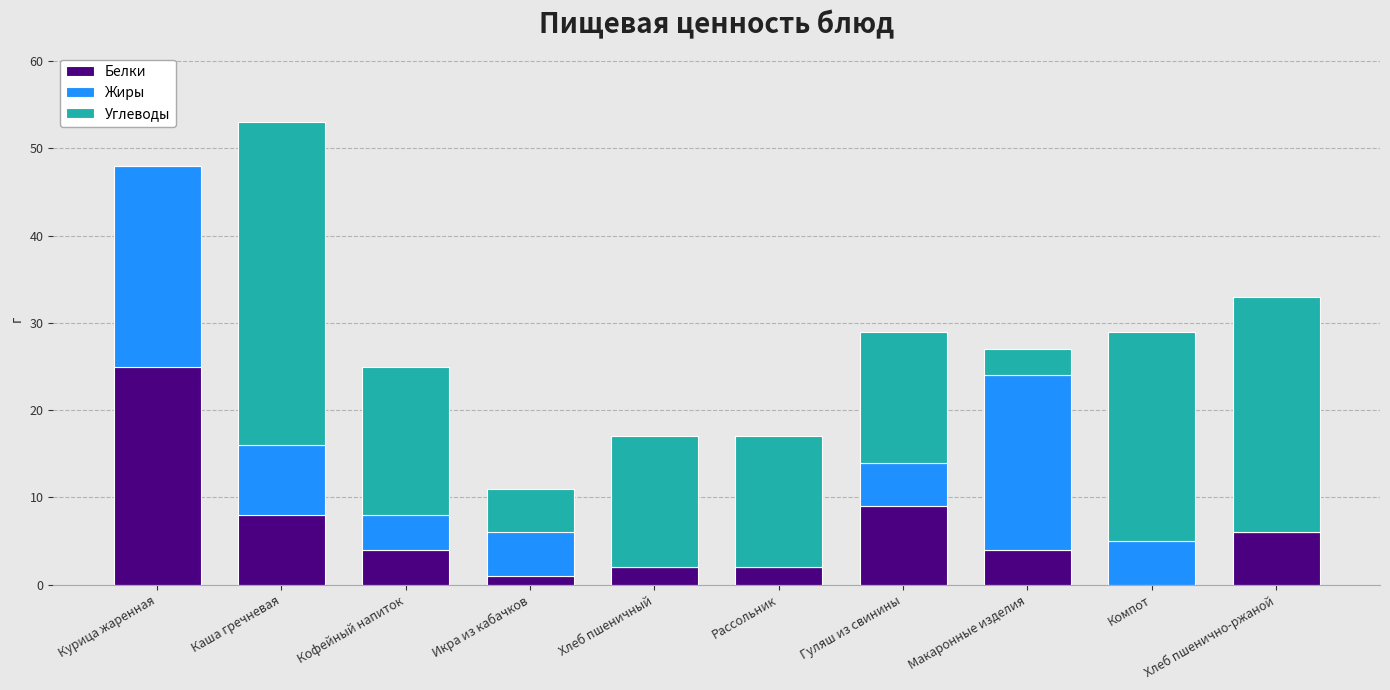

Count the number of categories in the chart.

10